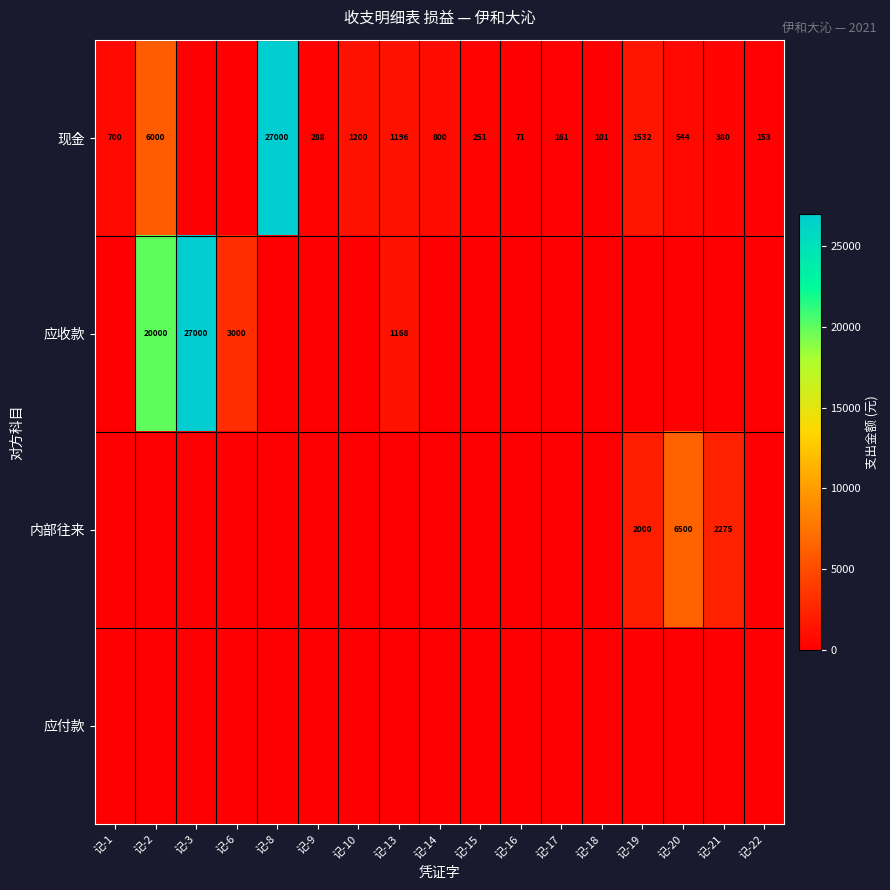

The value of 现金 at 记-2 is 1246. True or false?

False